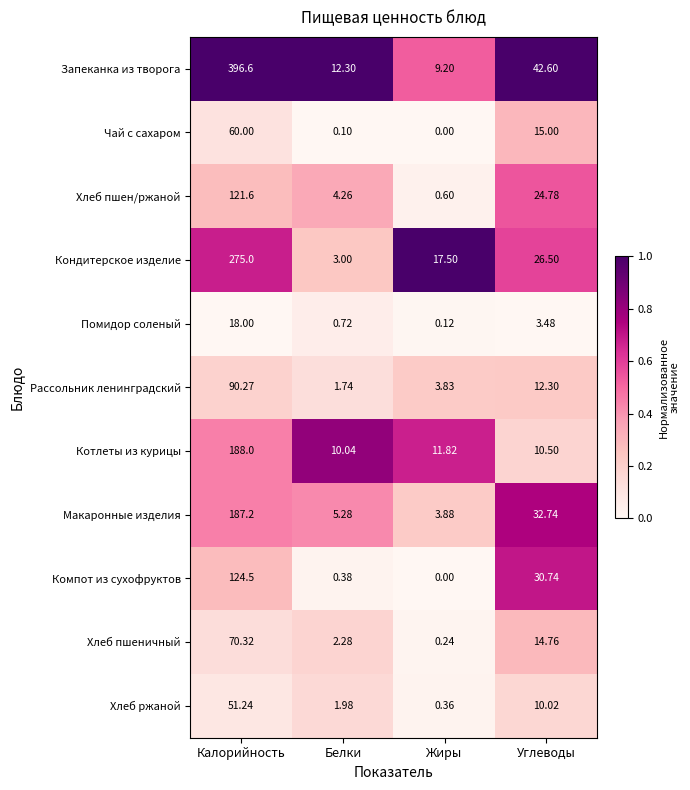

At which category is the sum across all series the highest?

Калорийность